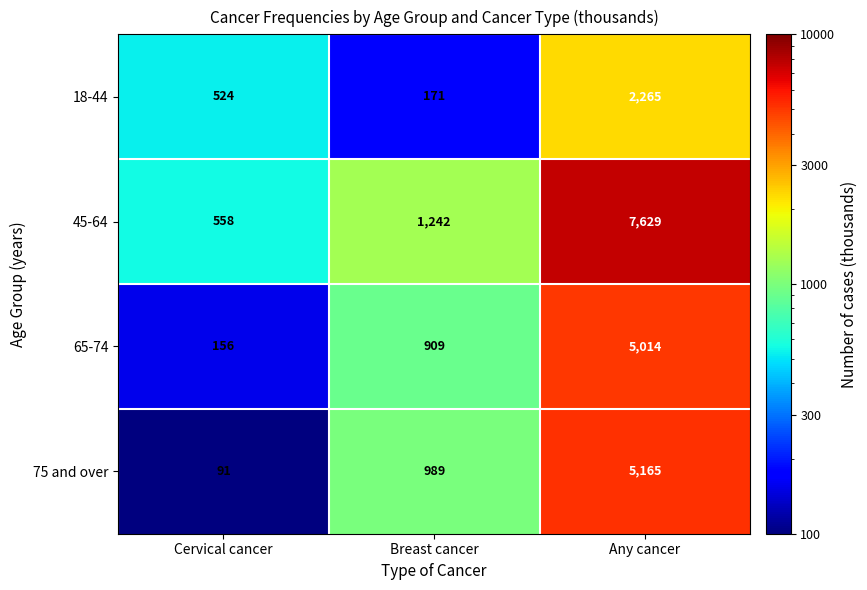

What value does the 18-44 series have at Breast cancer, to the nearest 50?

150